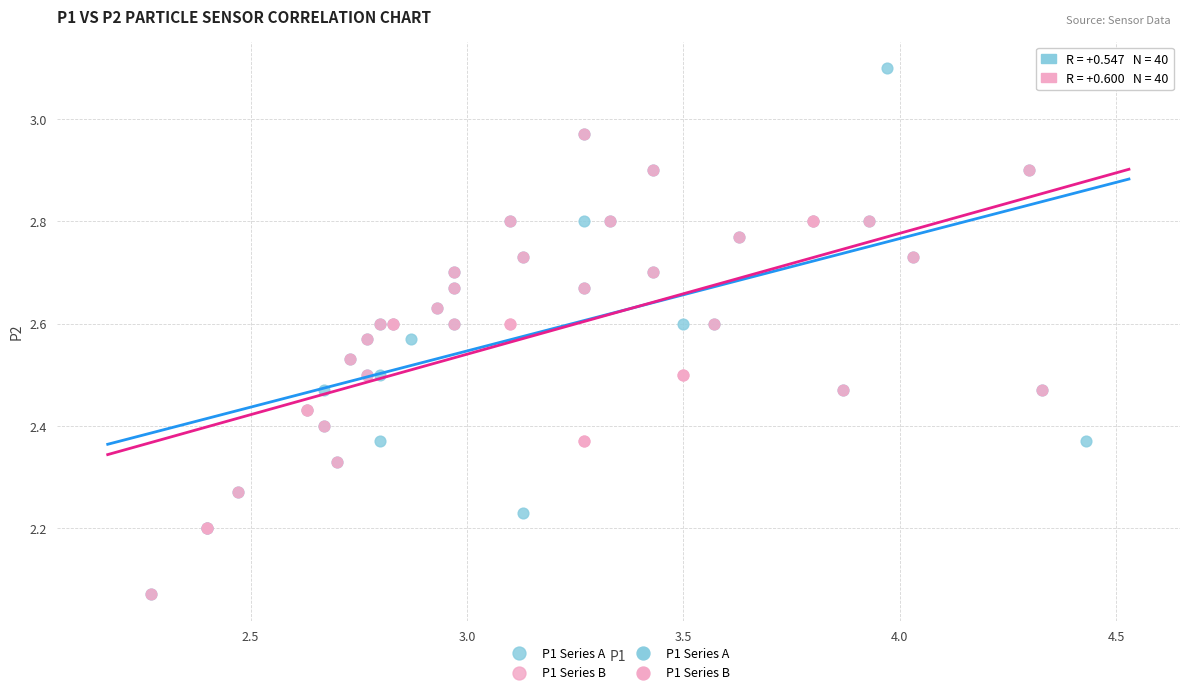

Which series has the widest spread of Y values?

P1 Series A